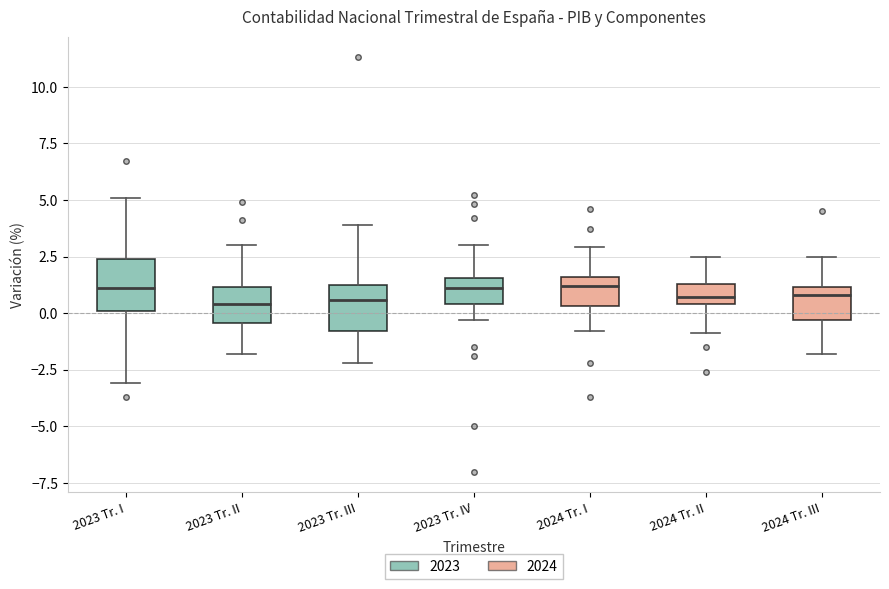

Reading left to right, read every box against the y-axis: the position of its median line, the range the box covers, and the ends of its whiskers. The values are not printed on the chart, so give them approximately, as read against the axis.

2023 Tr. I: median 1.0, box 0.0 to 2.5, whiskers -3.0 to 5.0
2023 Tr. II: median 0.5, box -0.5 to 1.0, whiskers -2.0 to 3.0
2023 Tr. III: median 0.5, box -1.0 to 1.5, whiskers -2.0 to 4.0
2023 Tr. IV: median 1.0, box 0.5 to 1.5, whiskers -0.5 to 3.0
2024 Tr. I: median 1.0, box 0.5 to 1.5, whiskers -1.0 to 3.0
2024 Tr. II: median 0.5 (just above the box's lower edge), box 0.5 to 1.5, whiskers -1.0 to 2.5
2024 Tr. III: median 1.0 (just below the box's upper edge), box -0.5 to 1.0, whiskers -2.0 to 2.5